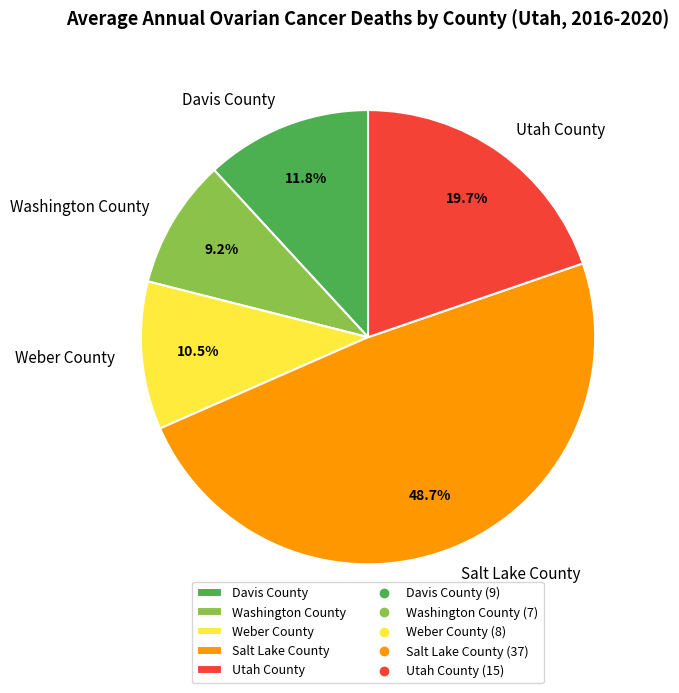

To the nearest percent, what is the combined percentage of Weber County and Salt Lake County?

59%